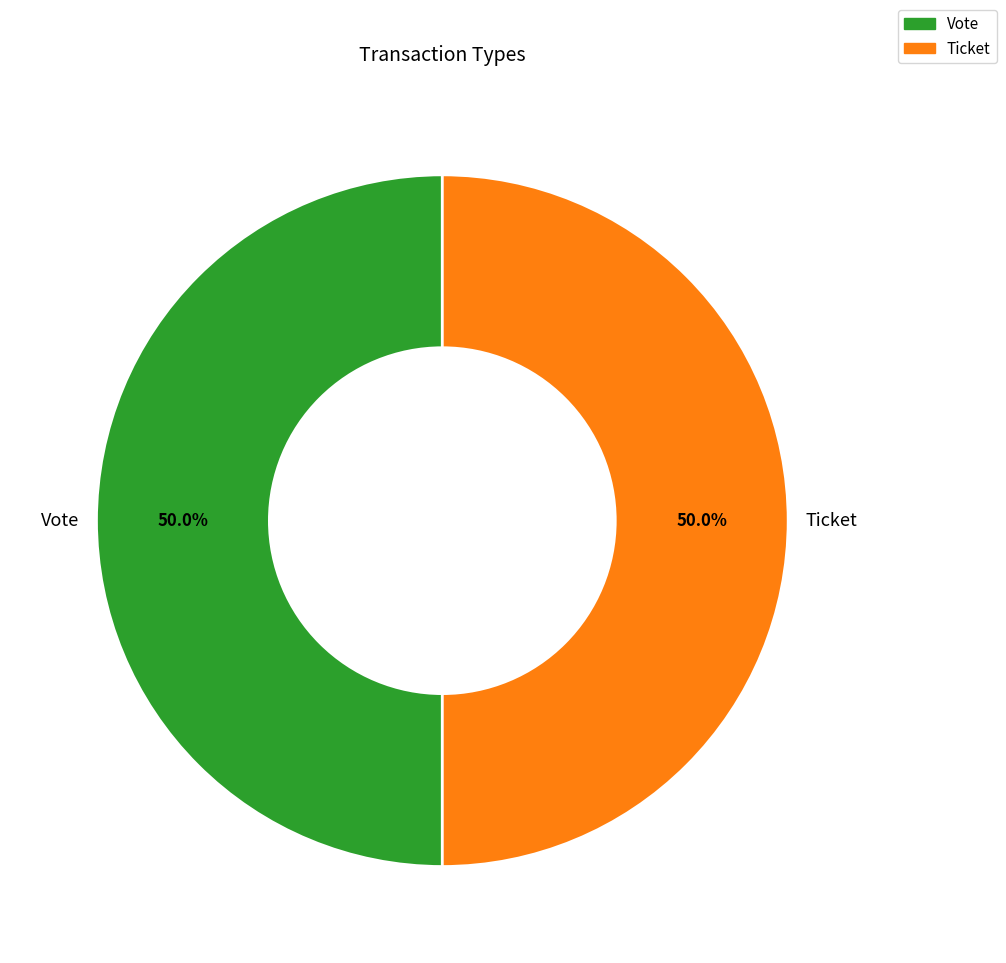

Approximately how many times larger is the value at Vote compared to Ticket?

1.0